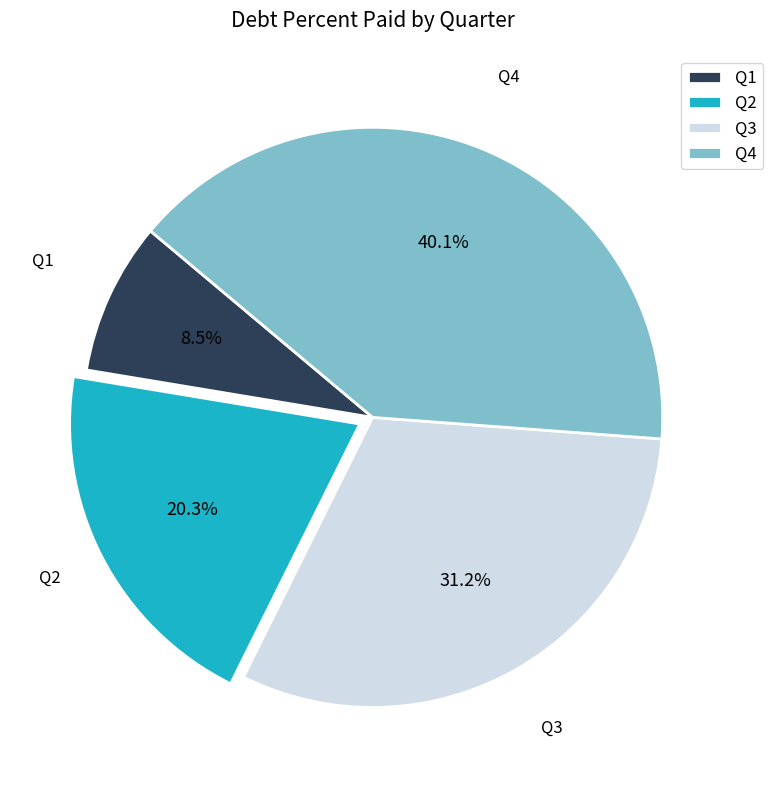

What is the largest slice in the pie chart?

Q4